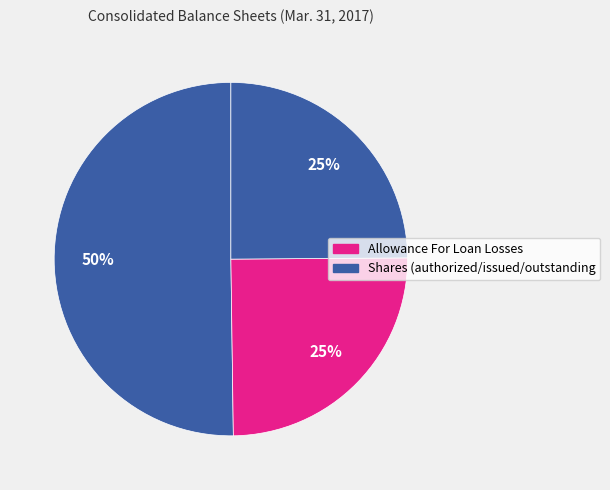

To the nearest percent, what is the average slice percentage?

25%